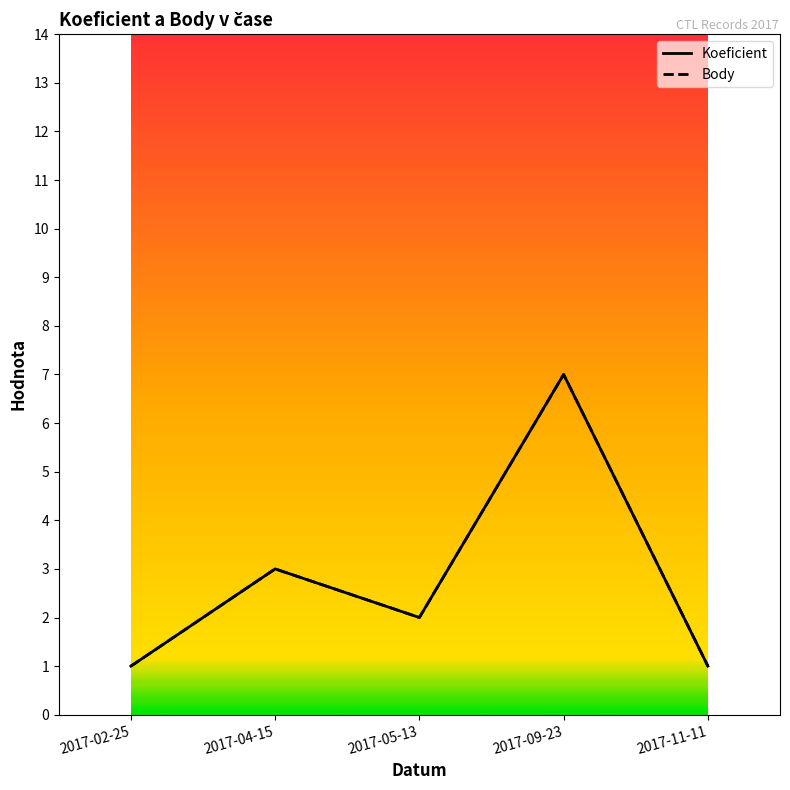

Does the chart display data point markers on the line(s)?

No